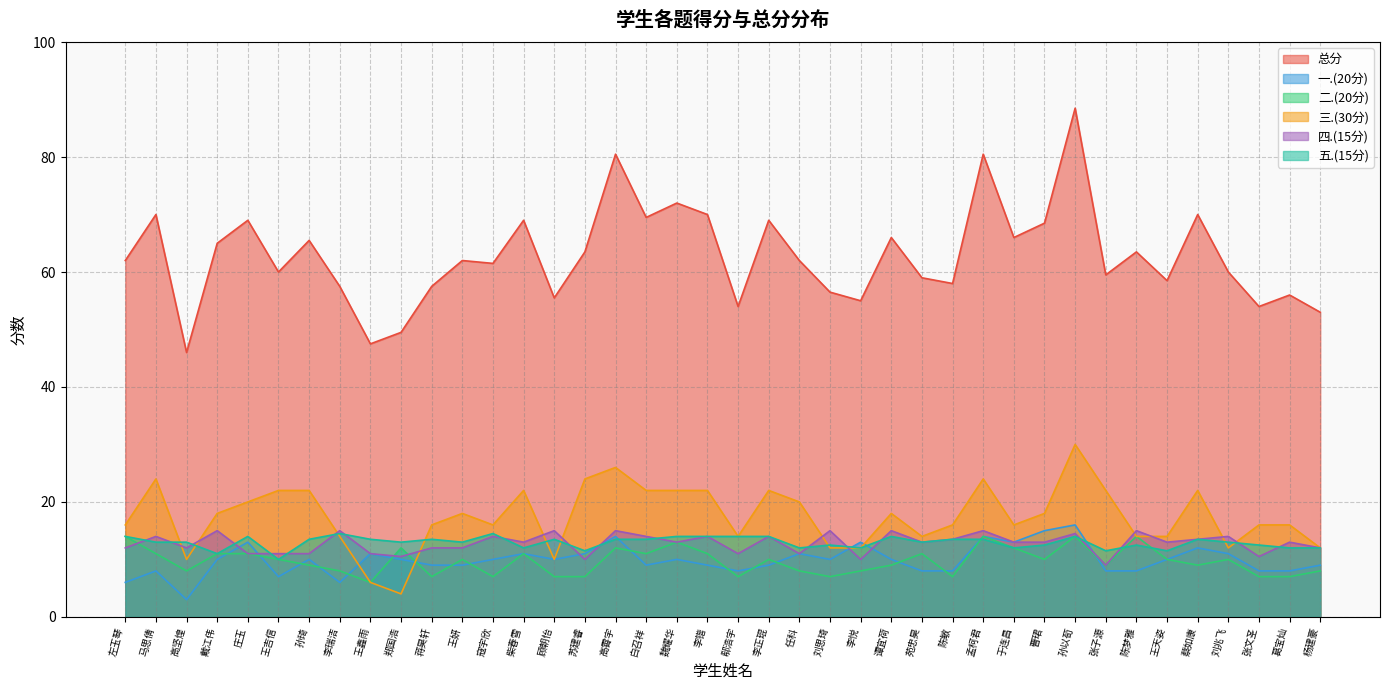

How many times do 五.(15分) and 三.(30分) cross each other?

9